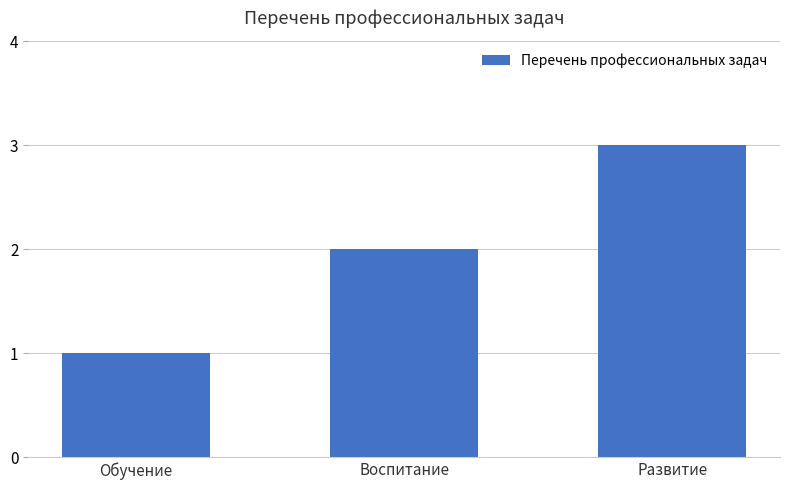

What is the difference between the maximum and minimum values?

2